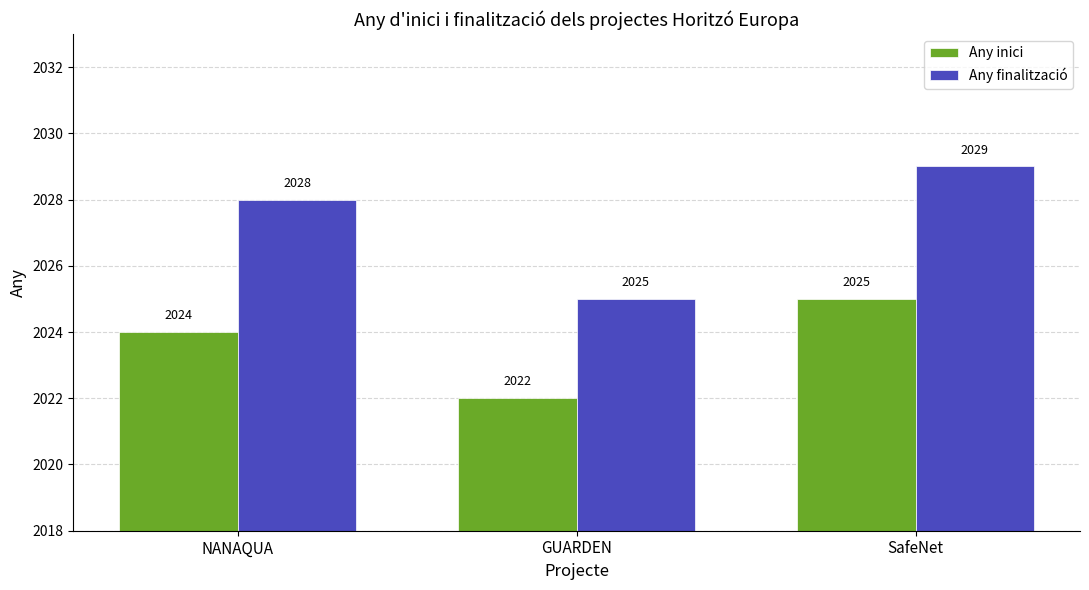

What is the average value of the Any inici series?

2024